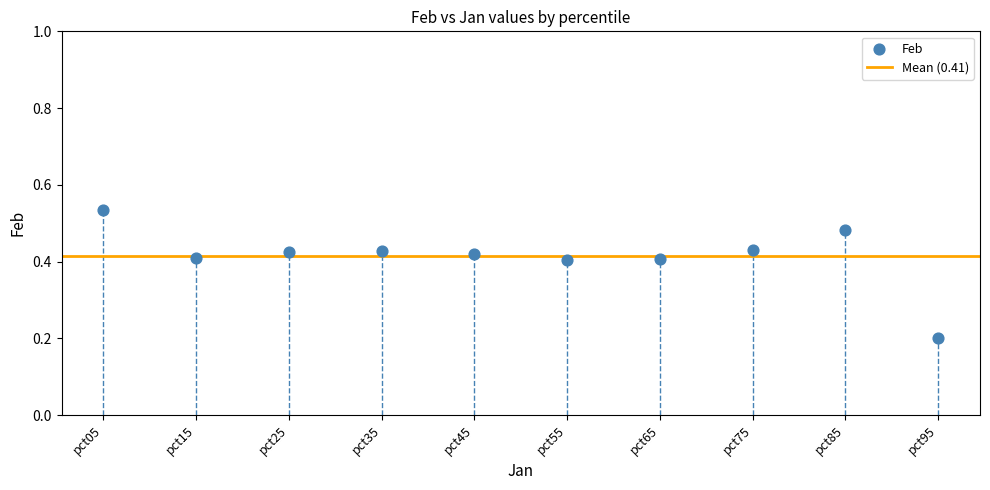

What is the range of Y values (max minus min)?

0.3